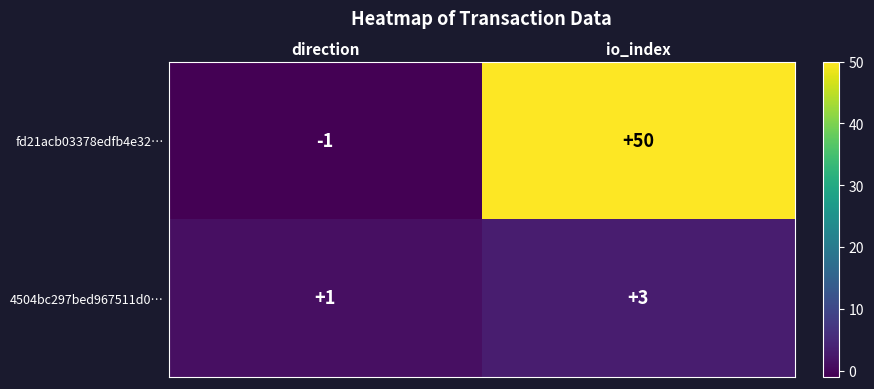

Which category has the lowest value across all series?

direction